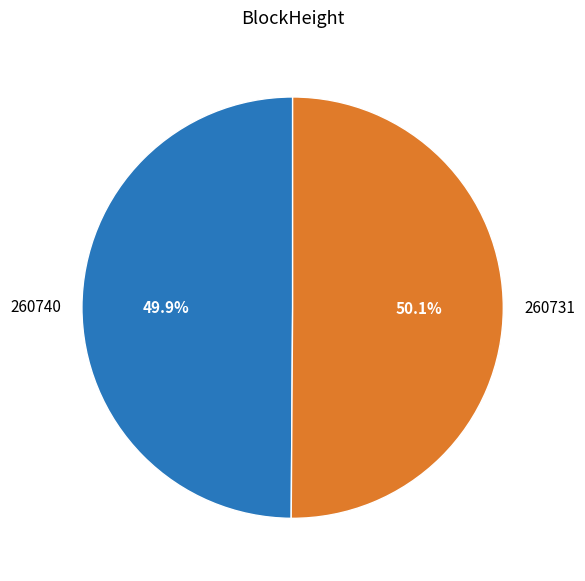

How many segments does this pie chart have?

2